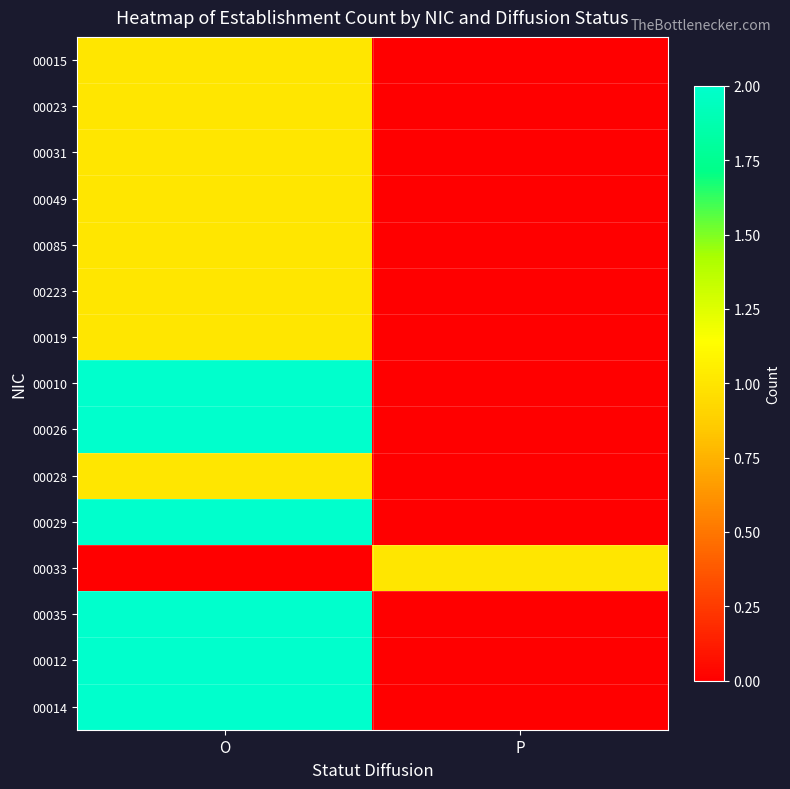

Reading left to right, list all the values displayed in this chart.

00015: O=1	P=0
00023: O=1	P=0
00031: O=1	P=0
00049: O=1	P=0
00085: O=1	P=0
00223: O=1	P=0
00019: O=1	P=0
00010: O=2	P=0
00026: O=2	P=0
00028: O=1	P=0
00029: O=2	P=0
00033: O=0	P=1
00035: O=2	P=0
00012: O=2	P=0
00014: O=2	P=0